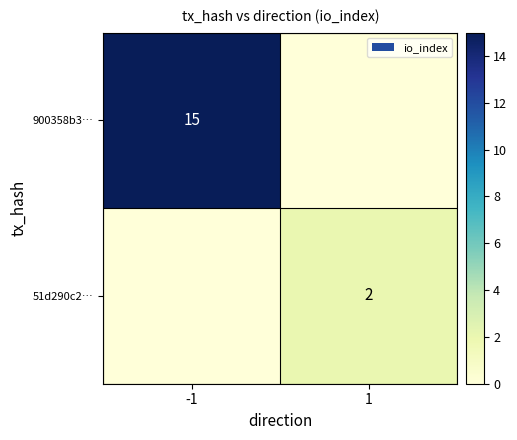

Is it true that 900358b3… equals 15 at -1?

True